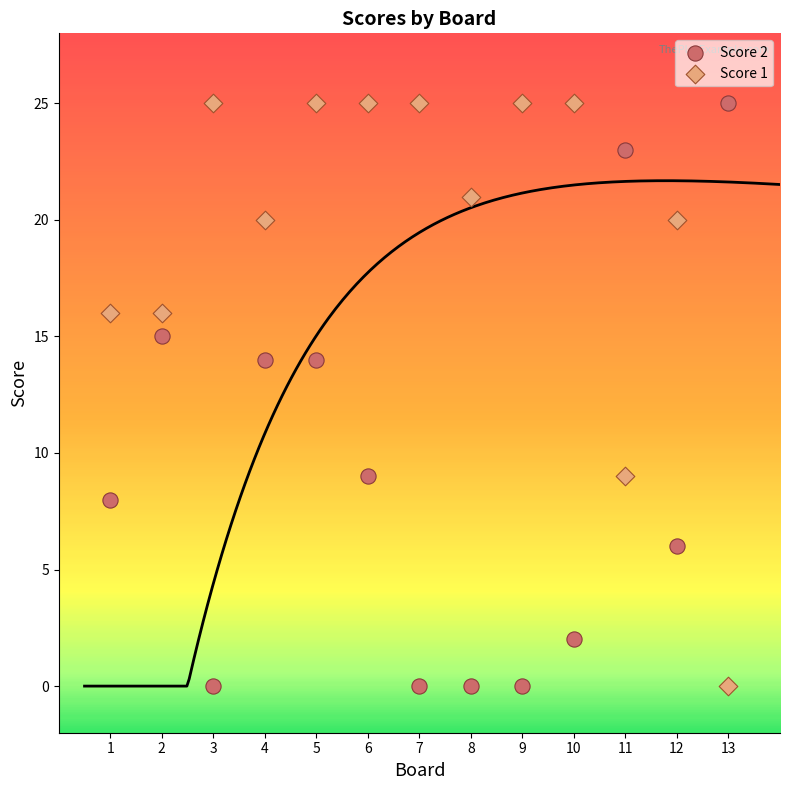

What is the X range (max minus min) for the scatter plot?

12